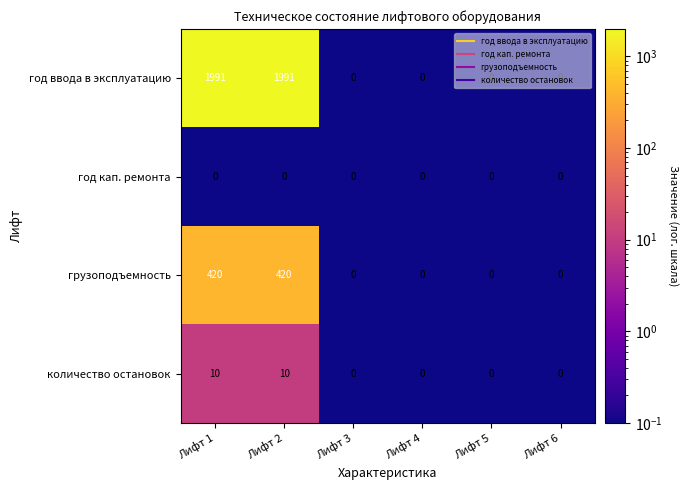

Which series has the largest range (max minus min)?

год ввода в эксплуатацию